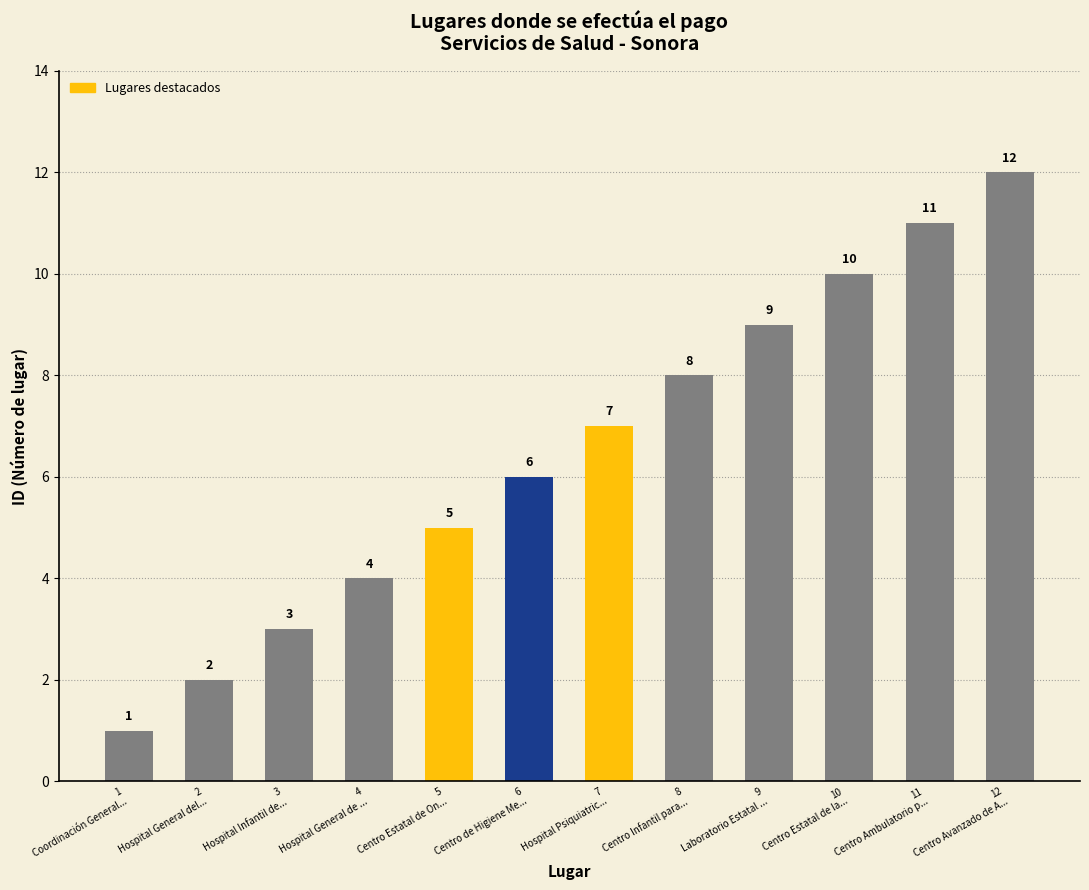

What is the value of the 3rd bar from the left?

3